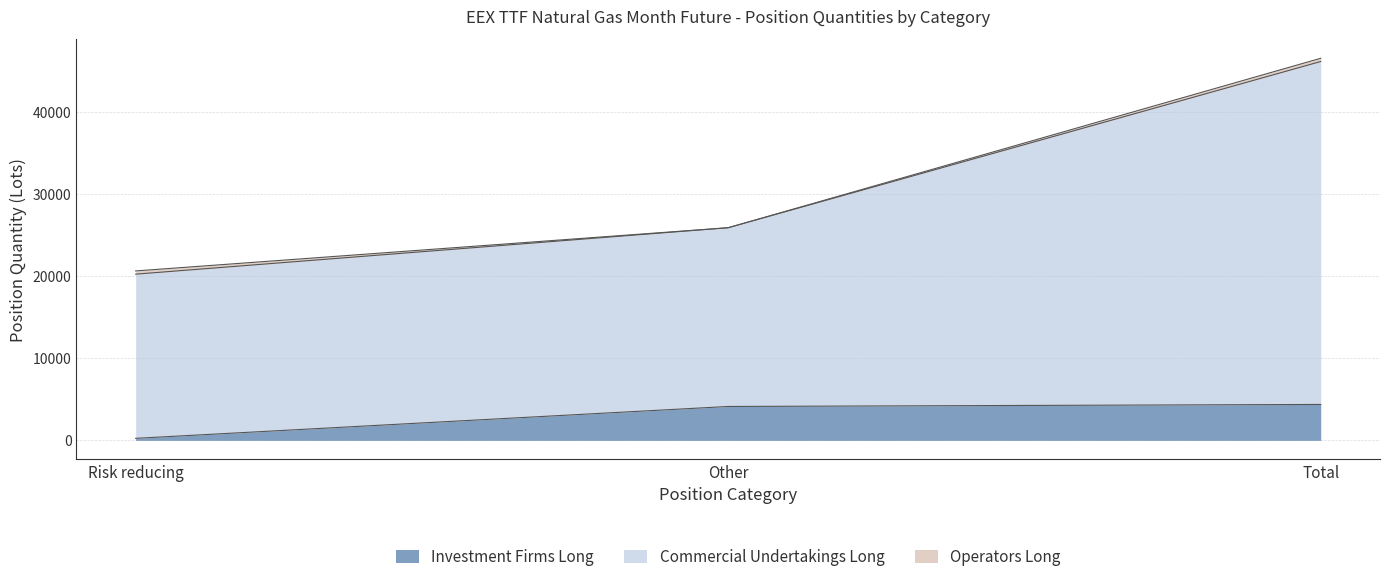

What is the maximum value for Investment Firms Long?

4372.0